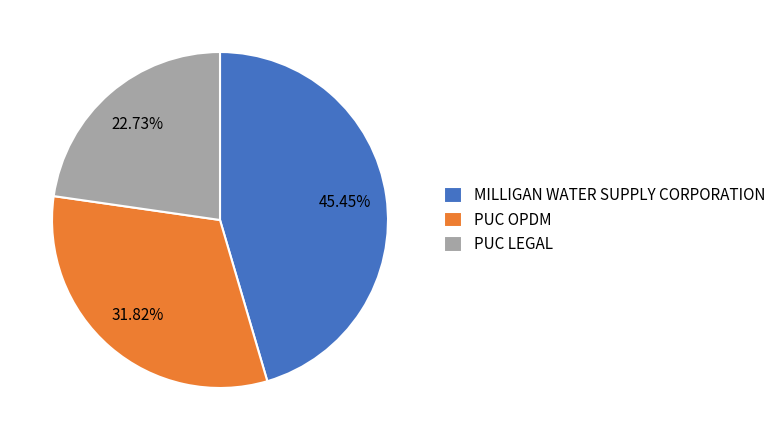

The MILLIGAN WATER SUPPLY CORPORATION slice represents 45% of the pie. True or false?

True